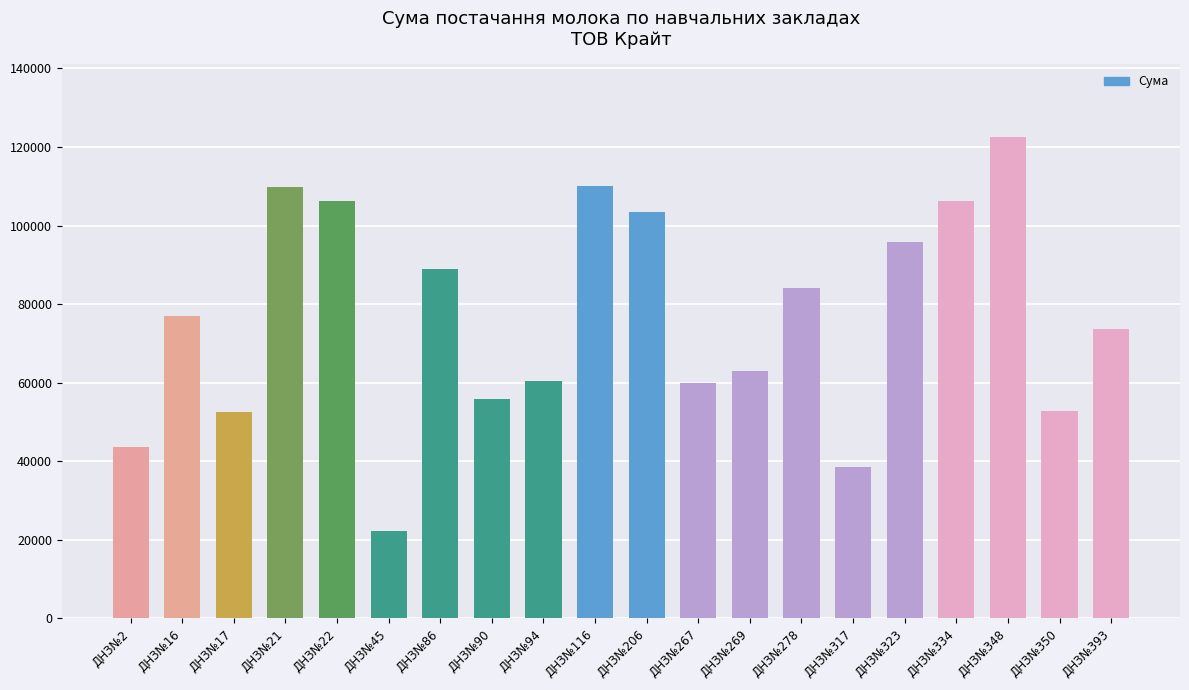

Does the chart contain stacked bars?

No